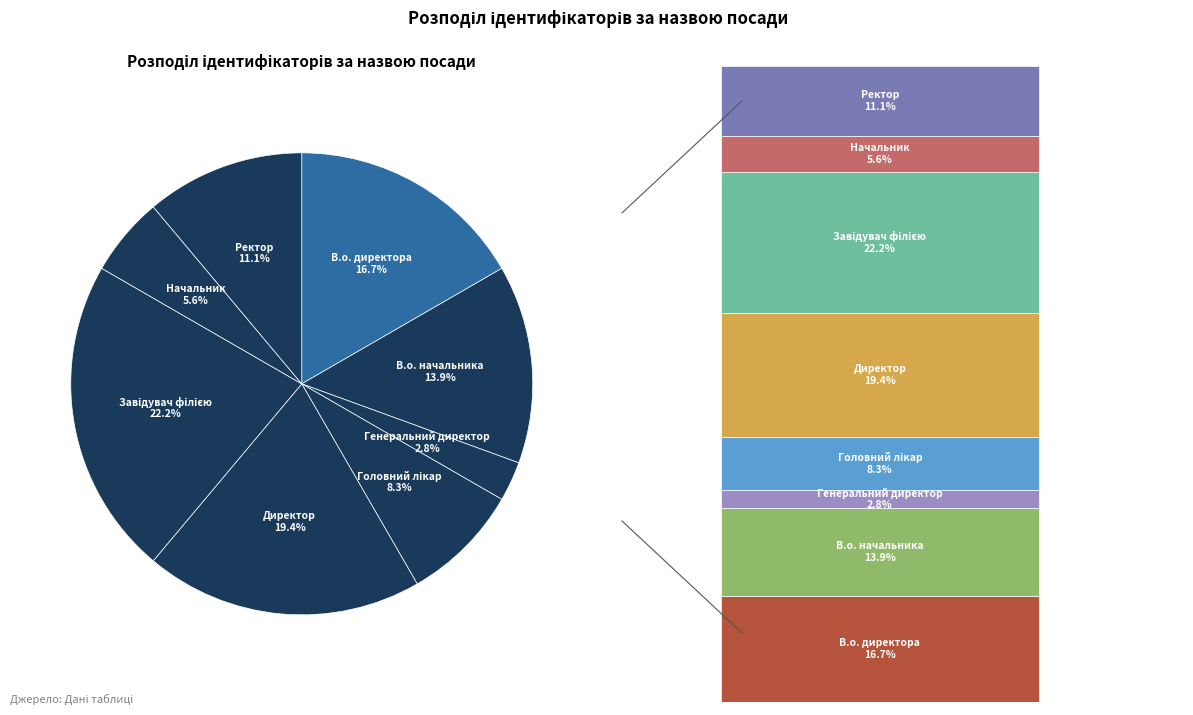

To the nearest percent, what portion does Ректор represent?

11%